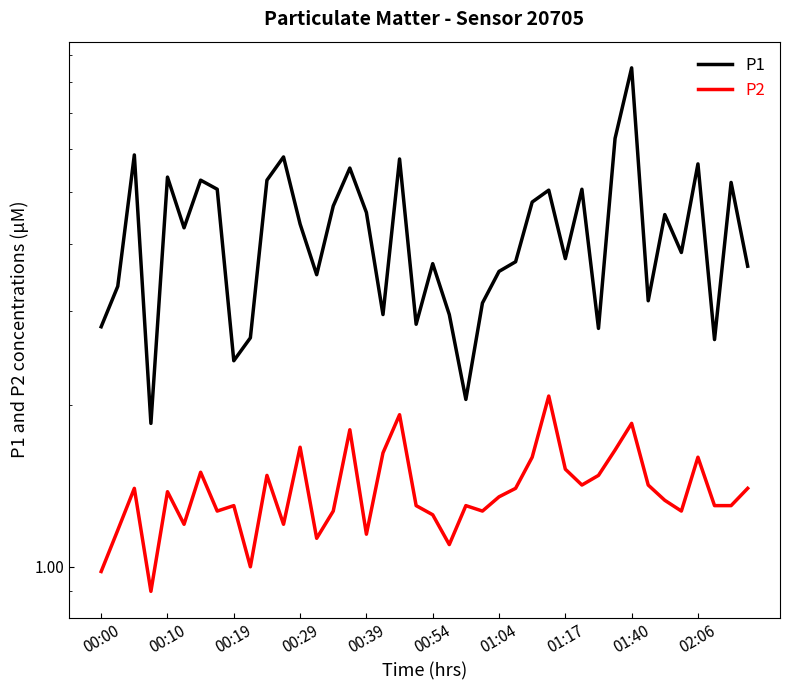

What is the label of the 23rd point from the left?

22